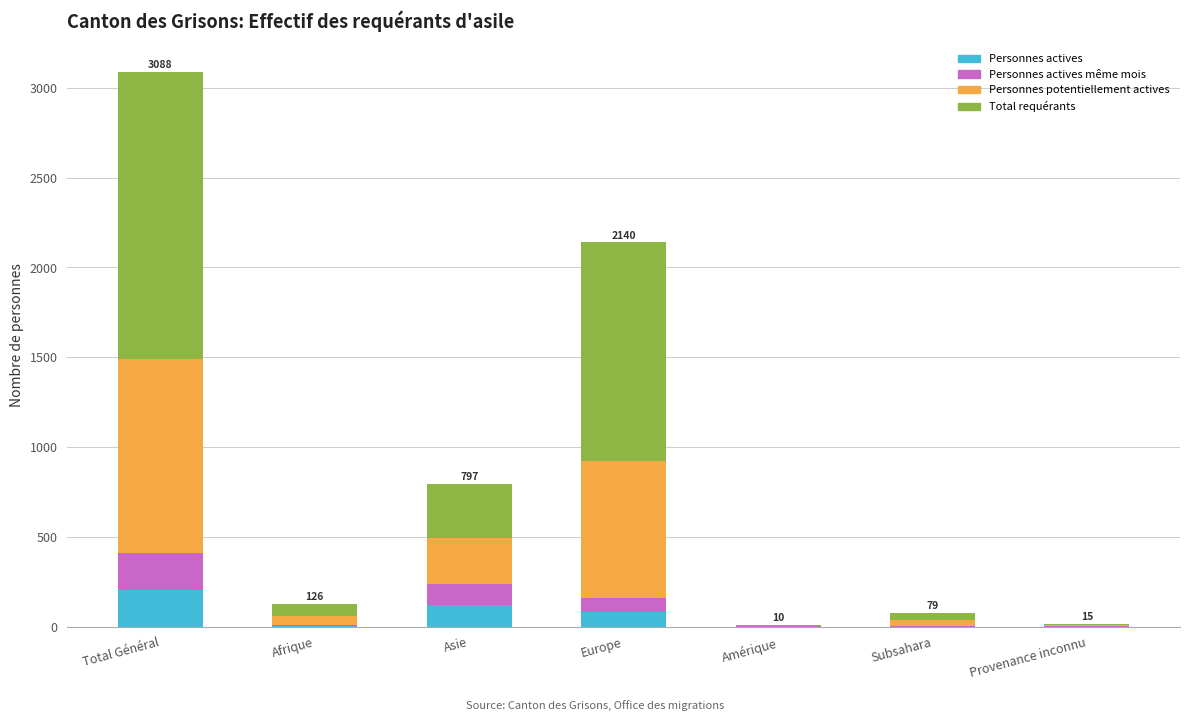

What is the total value across all series at Asie?

797